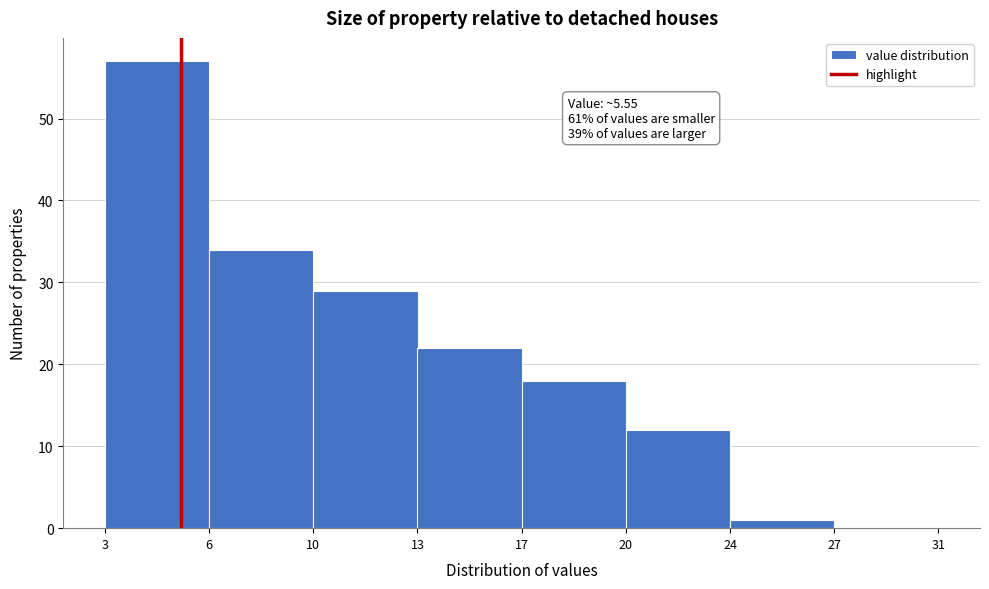

Reading left to right, transcribe all the data shown in this chart.

3=57	6=34	10=29	13=22	17=18	20=12	24=1	27=0